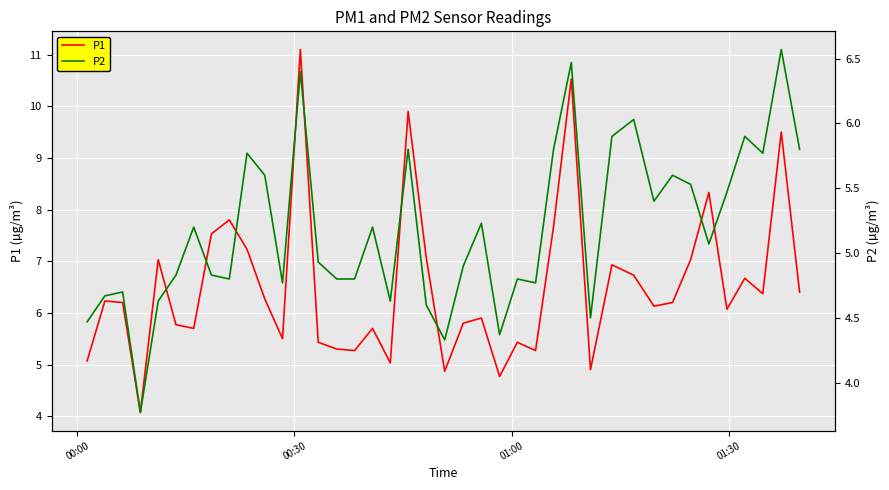

In P1, how many points are lower than both neighbors (excluding endpoints)?

12